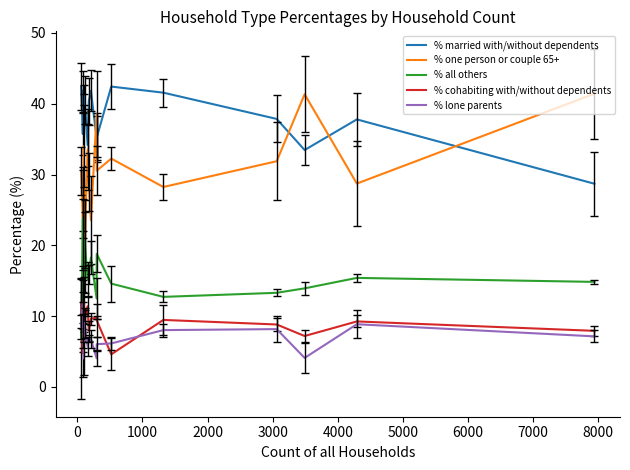

True or false: % one person or couple 65+ and % lone parents intersect in this chart.

False